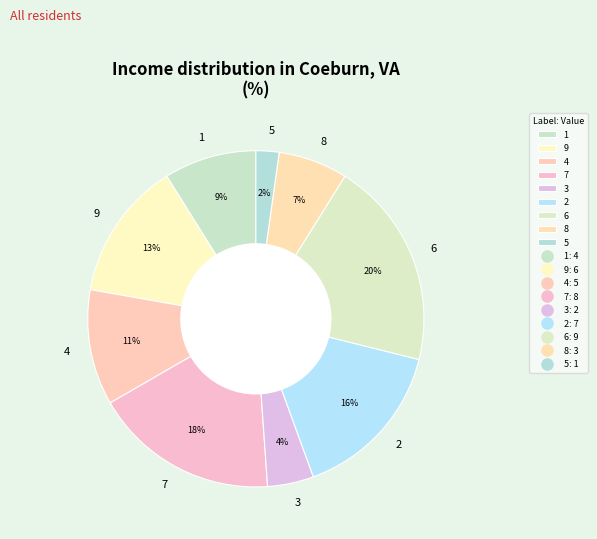

What percentage is the 2 slice, to the nearest percent?

16%